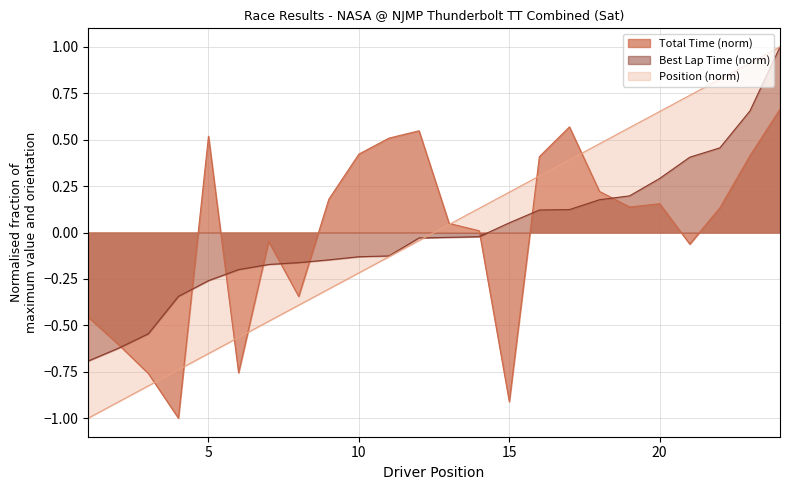

Reading right to left, list all the values displayed in this chart.

Total Time: 24=0.7	23=0.4	22=0.1	21=-0.1	20=0.2	19=0.1	18=0.2	17=0.6	16=0.4	15=-0.9	14=0.0	13=0.0	12=0.5	11=0.5	10=0.4	9=0.2	8=-0.3	7=-0.0	6=-0.8	5=0.5	4=-1.0	3=-0.8	2=-0.6	1=-0.5
Best Lap time: 24=1.0	23=0.7	22=0.5	21=0.4	20=0.3	19=0.2	18=0.2	17=0.1	16=0.1	15=0.1	14=-0.0	13=-0.0	12=-0.0	11=-0.1	10=-0.1	9=-0.1	8=-0.2	7=-0.2	6=-0.2	5=-0.3	4=-0.3	3=-0.5	2=-0.6	1=-0.7
Position: 24=1.0	23=0.9	22=0.8	21=0.7	20=0.7	19=0.6	18=0.5	17=0.4	16=0.3	15=0.2	14=0.1	13=0.0	12=-0.0	11=-0.1	10=-0.2	9=-0.3	8=-0.4	7=-0.5	6=-0.6	5=-0.7	4=-0.7	3=-0.8	2=-0.9	1=-1.0